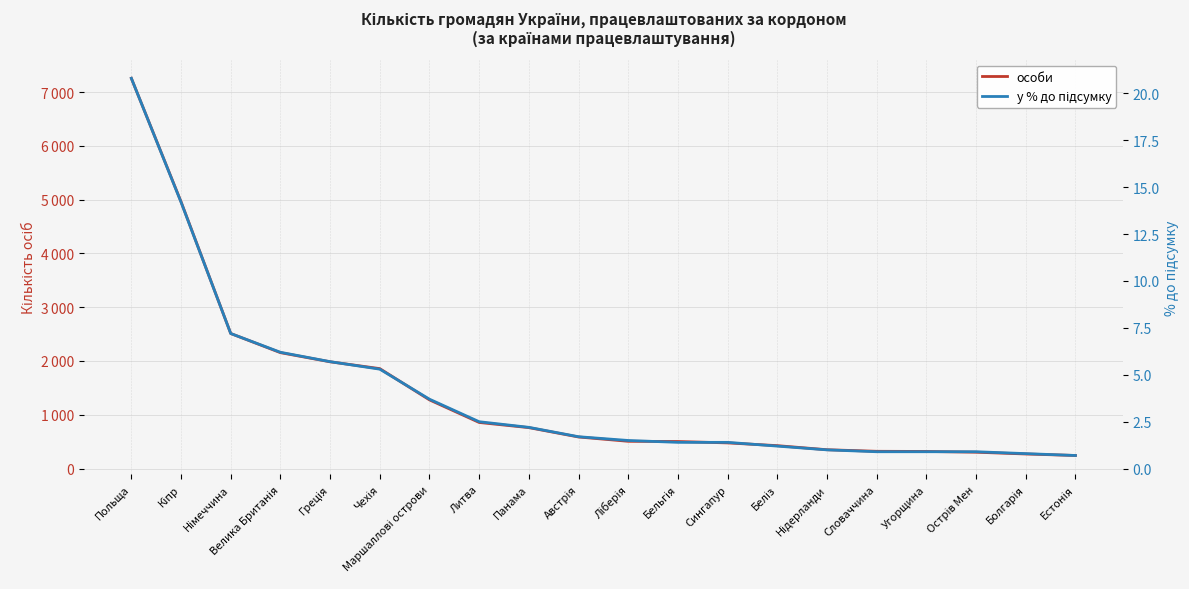

True or false: особи and у % до підсумку cross at least once.

False